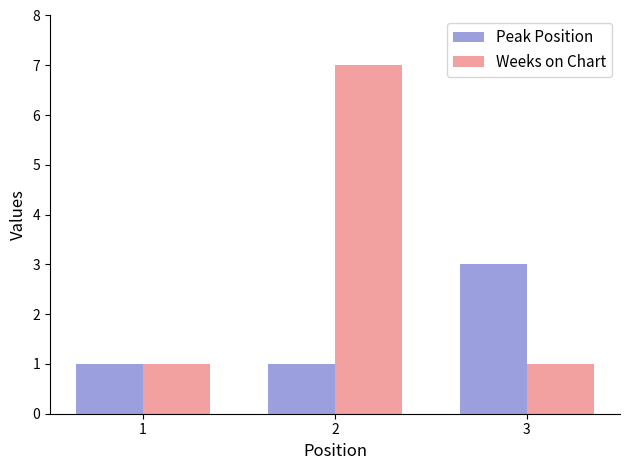

What is the sum of all Peak Position values?

5